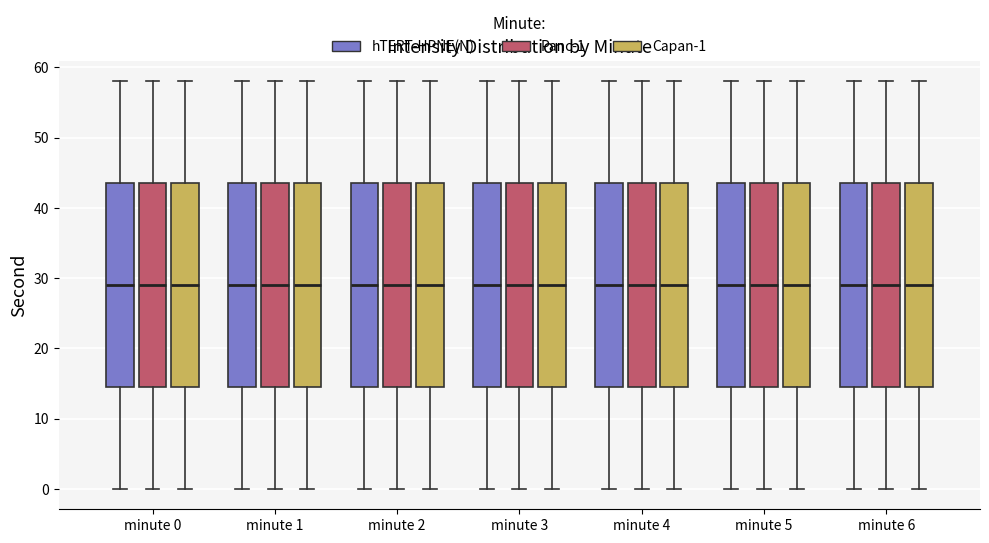

Reading left to right, read every box against the y-axis: the position of its median line, the range the box covers, and the ends of its whiskers. The values are not printed on the chart, so give them approximately, as read against the axis.

minute 0 (hTERT-HPNE(N)): median 29, box 15 to 44, whiskers 0 to 58
minute 0 (Panc-1): median 29, box 15 to 44, whiskers 0 to 58
minute 0 (Capan-1): median 29, box 15 to 44, whiskers 0 to 58
minute 1 (hTERT-HPNE(N)): median 29, box 15 to 44, whiskers 0 to 58
minute 1 (Panc-1): median 29, box 15 to 44, whiskers 0 to 58
minute 1 (Capan-1): median 29, box 15 to 44, whiskers 0 to 58
minute 2 (hTERT-HPNE(N)): median 29, box 15 to 44, whiskers 0 to 58
minute 2 (Panc-1): median 29, box 15 to 44, whiskers 0 to 58
minute 2 (Capan-1): median 29, box 15 to 44, whiskers 0 to 58
minute 3 (hTERT-HPNE(N)): median 29, box 15 to 44, whiskers 0 to 58
minute 3 (Panc-1): median 29, box 15 to 44, whiskers 0 to 58
minute 3 (Capan-1): median 29, box 15 to 44, whiskers 0 to 58
minute 4 (hTERT-HPNE(N)): median 29, box 15 to 44, whiskers 0 to 58
minute 4 (Panc-1): median 29, box 15 to 44, whiskers 0 to 58
minute 4 (Capan-1): median 29, box 15 to 44, whiskers 0 to 58
minute 5 (hTERT-HPNE(N)): median 29, box 15 to 44, whiskers 0 to 58
minute 5 (Panc-1): median 29, box 15 to 44, whiskers 0 to 58
minute 5 (Capan-1): median 29, box 15 to 44, whiskers 0 to 58
minute 6 (hTERT-HPNE(N)): median 29, box 15 to 44, whiskers 0 to 58
minute 6 (Panc-1): median 29, box 15 to 44, whiskers 0 to 58
minute 6 (Capan-1): median 29, box 15 to 44, whiskers 0 to 58